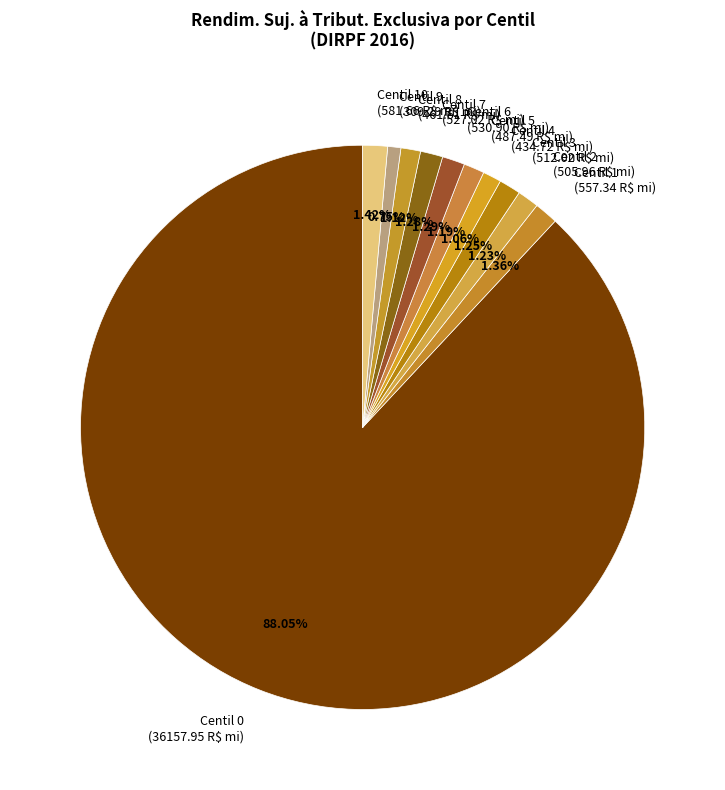

What is the largest slice in the pie chart?

Centil 0 (36157.95 R$ mi)